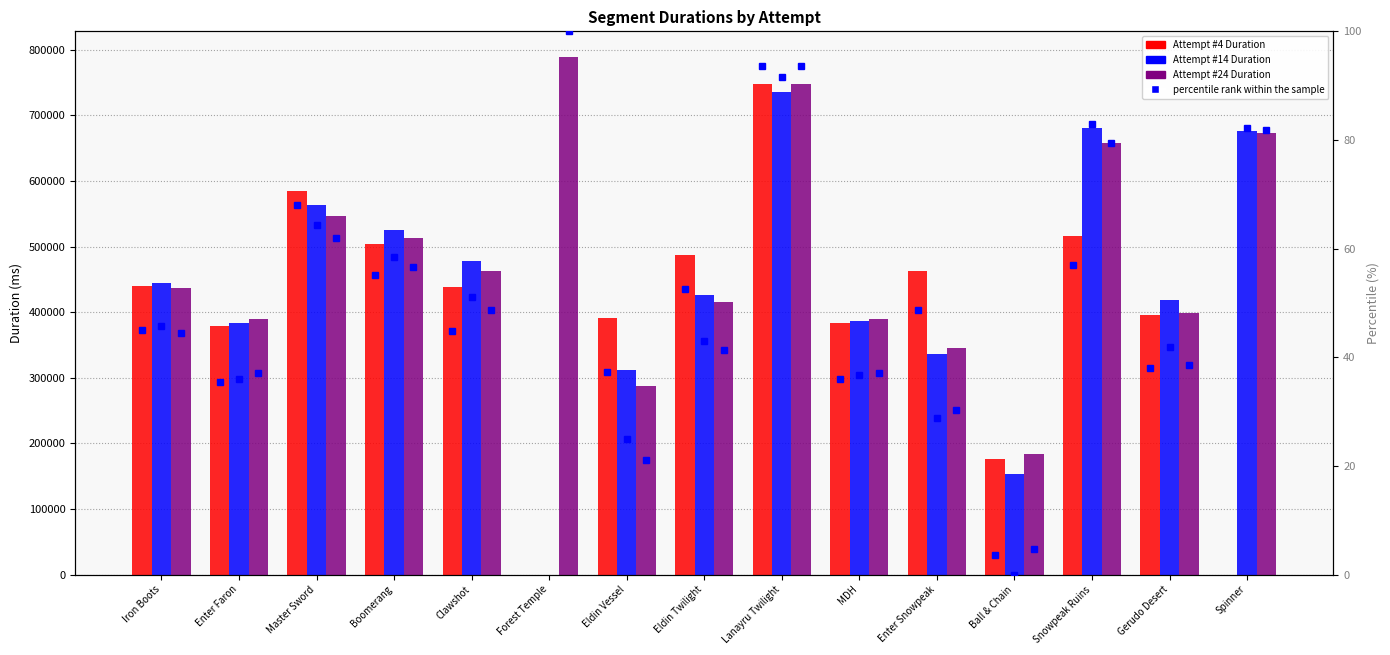

Rank the categories by Attempt #24 Duration value from highest to lowest.

Forest Temple, Lanayru Twilight, Spinner, Snowpeak Ruins, Master Sword, Boomerang, Clawshot, Iron Boots, Eldin Twilight, Gerudo Desert, MDH, Enter Faron, Enter Snowpeak, Eldin Vessel, Ball & Chain